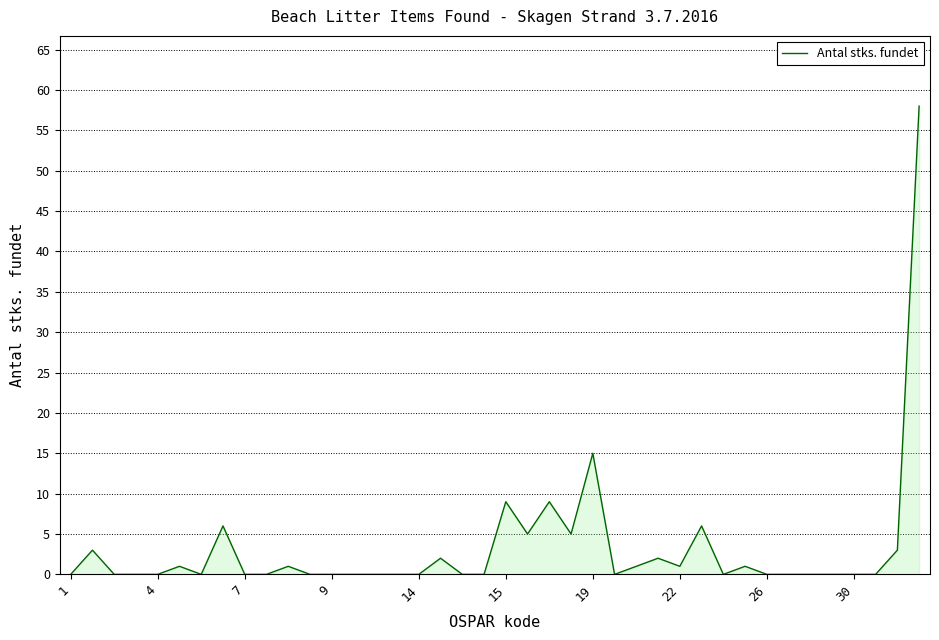

What is the sum of all values?

128